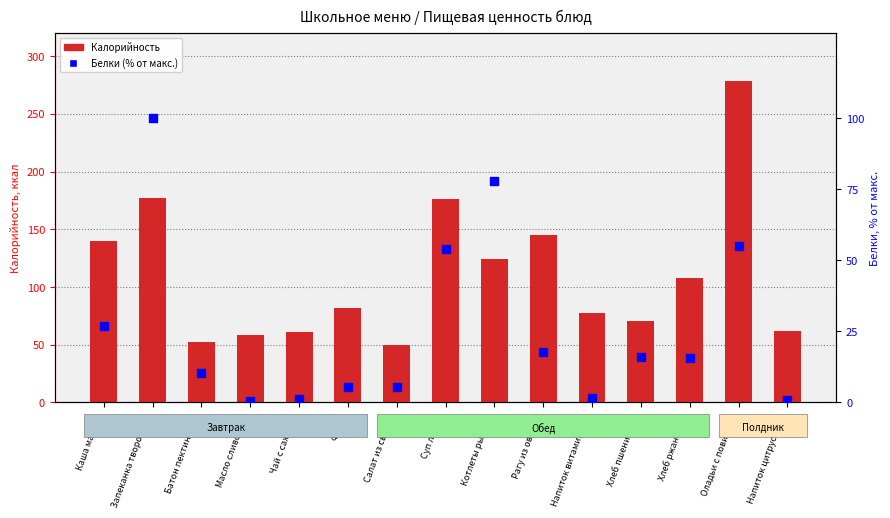

Which series has the largest Y range (max minus min)?

Калорийность (ккал)